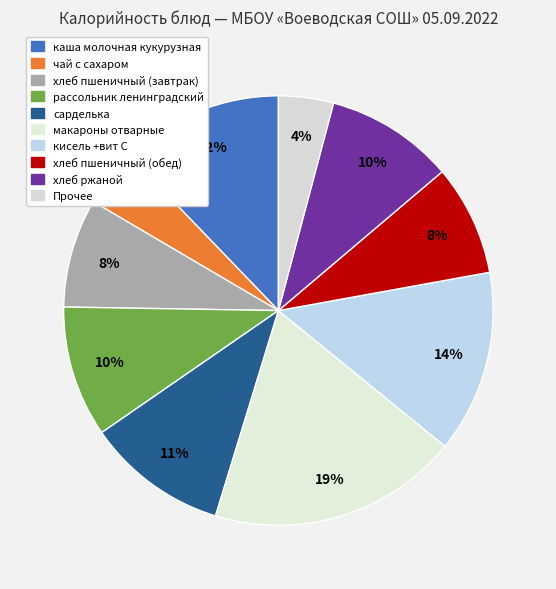

How many slices are in this pie chart?

10